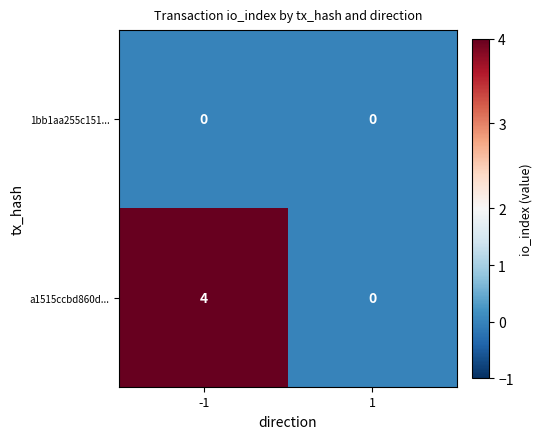

What is the maximum value shown in the chart?

4